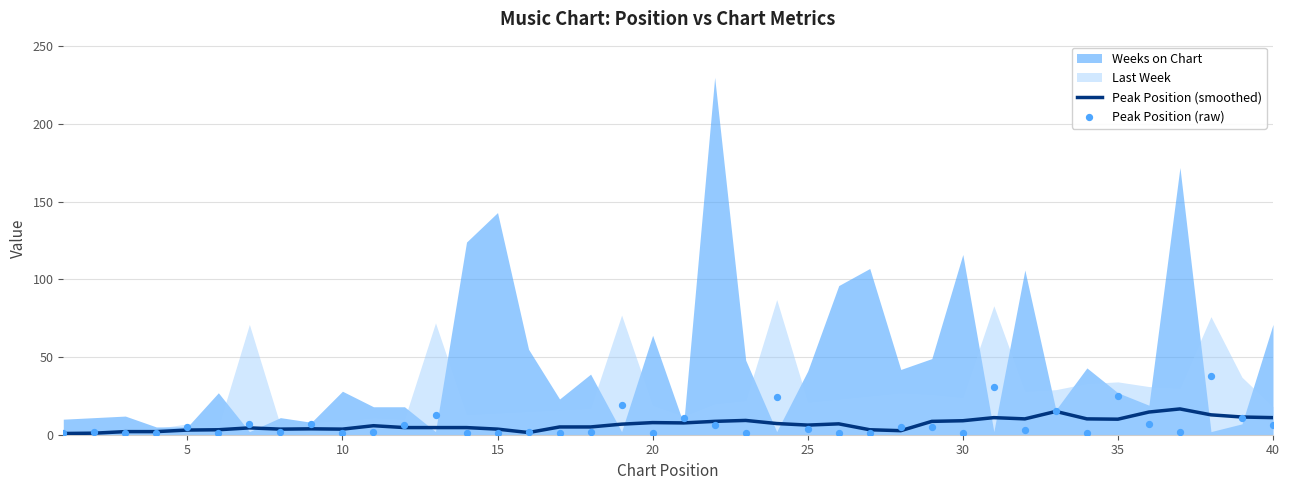

What is the highest value of the Peak Position (smoothed) series?

16.6